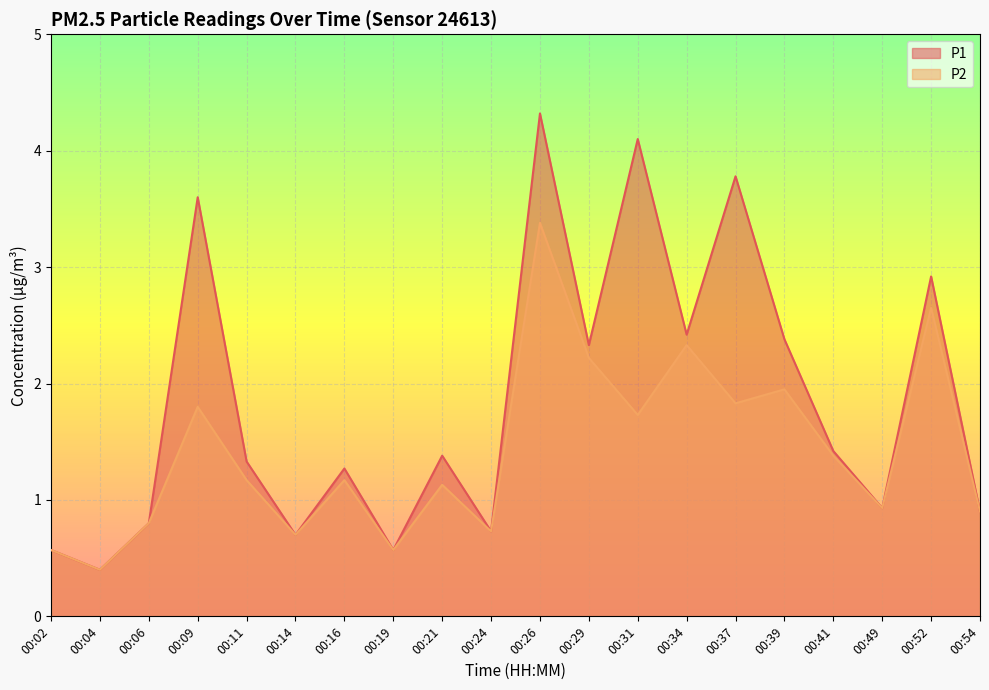

The P2 series shows 1.2 at 00:29. True or false?

False